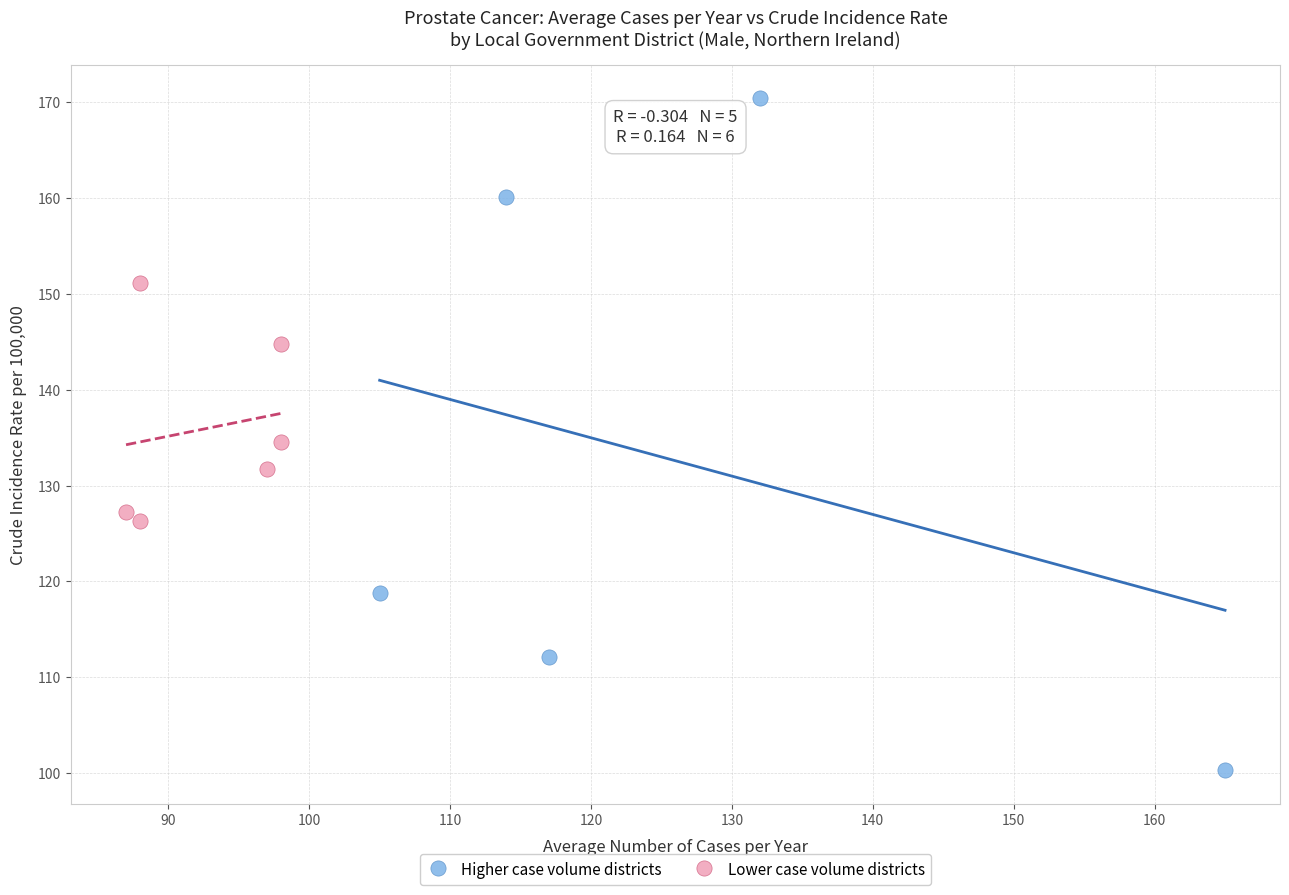

Which series contains the highest Y value?

Higher case volume districts